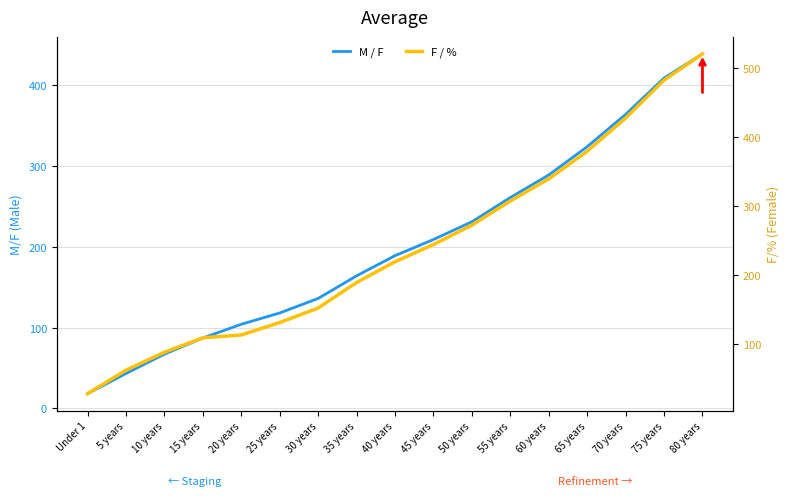

Reading left to right, list all the values displayed in this chart.

M / F: 18	43	67	87	104	118	136	164	189	209	231	261	289	324	364	409	439
F / %: 28	62	88	109	113	131	152	189	219	244	272	307	339	379	427	482	520